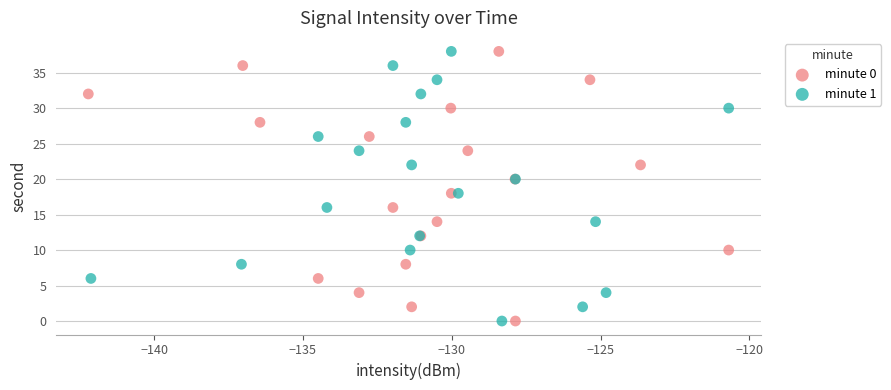

What are all the series names shown in the legend?

minute 0, minute 1